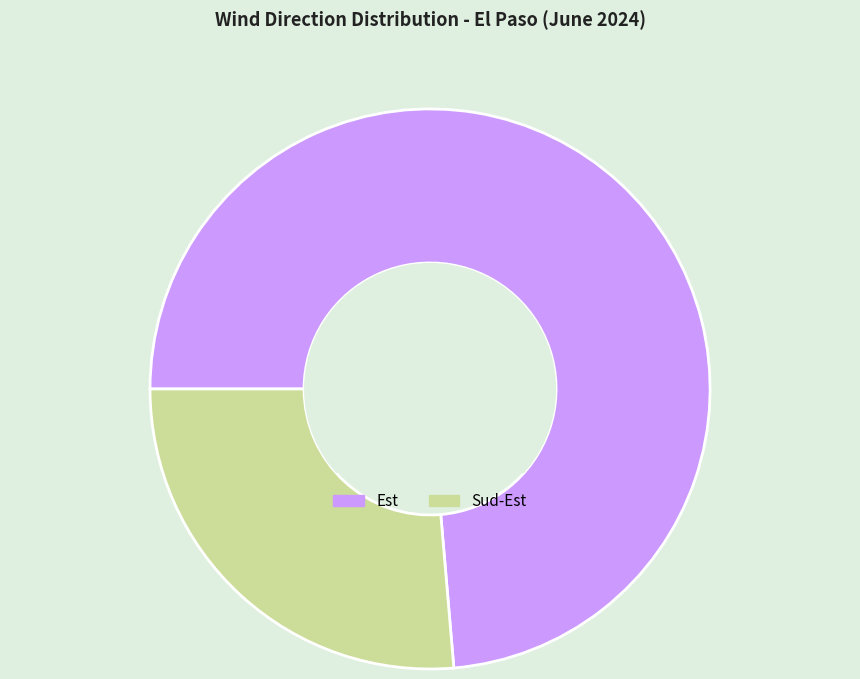

Which has a higher value, Est or Sud-Est?

Est